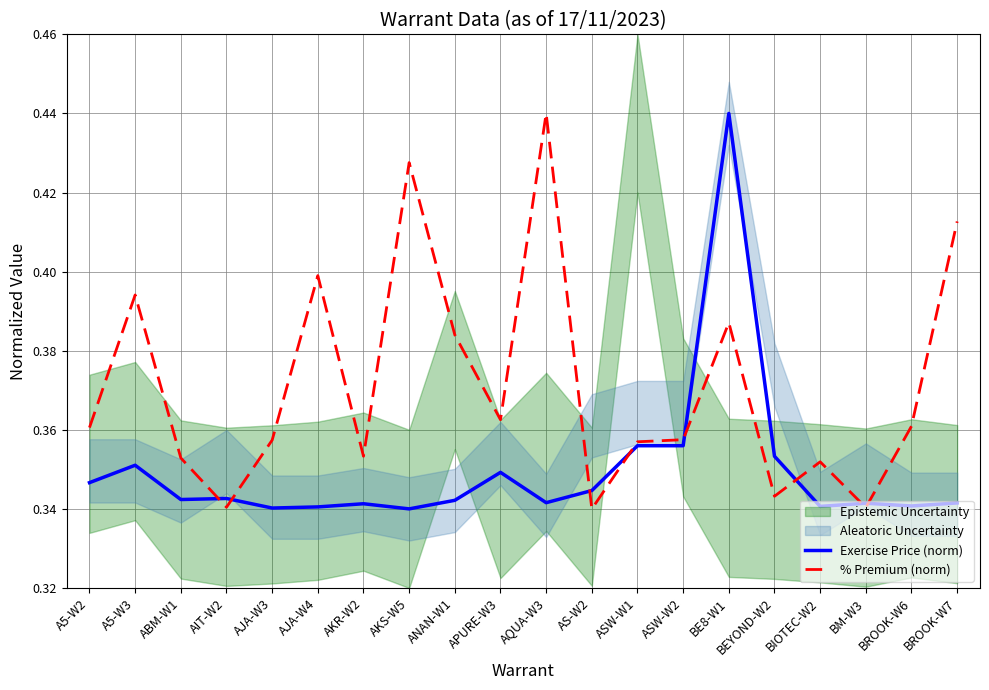

Does the chart display data point markers on the line(s)?

No